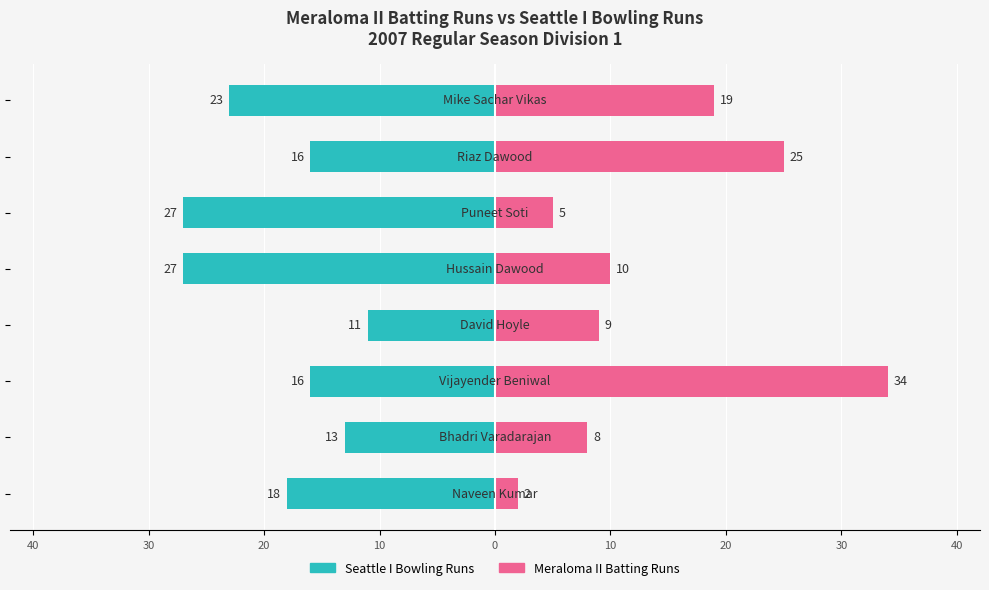

Rank the series at 20 from highest to lowest value.

Meraloma II Batting Runs, Seattle I Bowling Runs